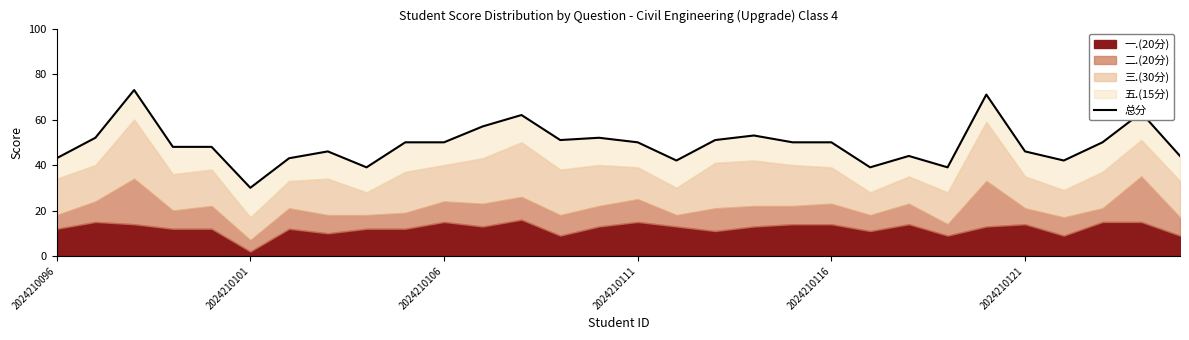

Reading left to right, extract all data points from this chart.

43	52	73	48	48	30	43	46	39	50	50	57	62	51	52	50	42	51	53	50	50	39	44	39	71	46	42	50	63	44